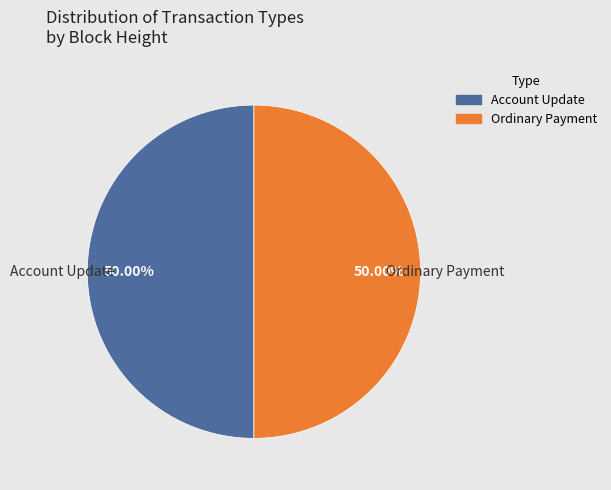

To the nearest percent, what is the difference between the largest and smallest slice percentages?

0%